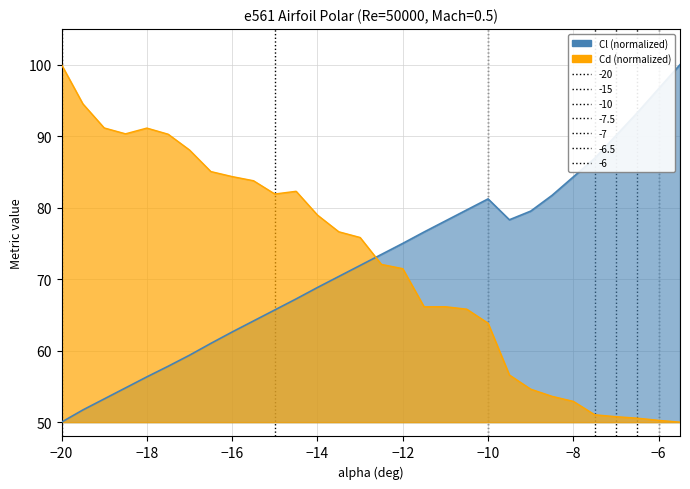

What is the difference between the highest and lowest values at −14?

10.1